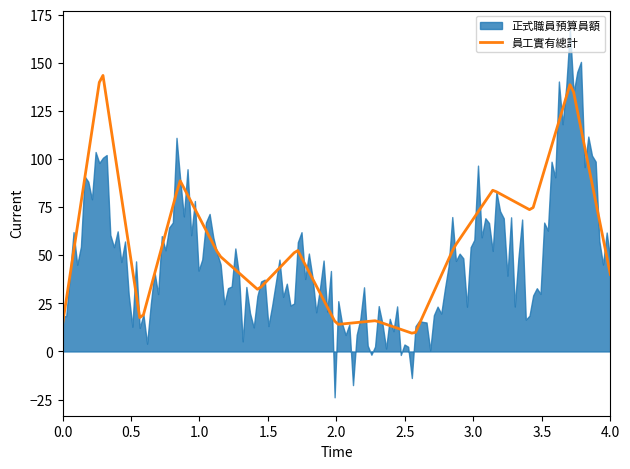

How many interior local valleys does the 員工實有總計 series have?

5